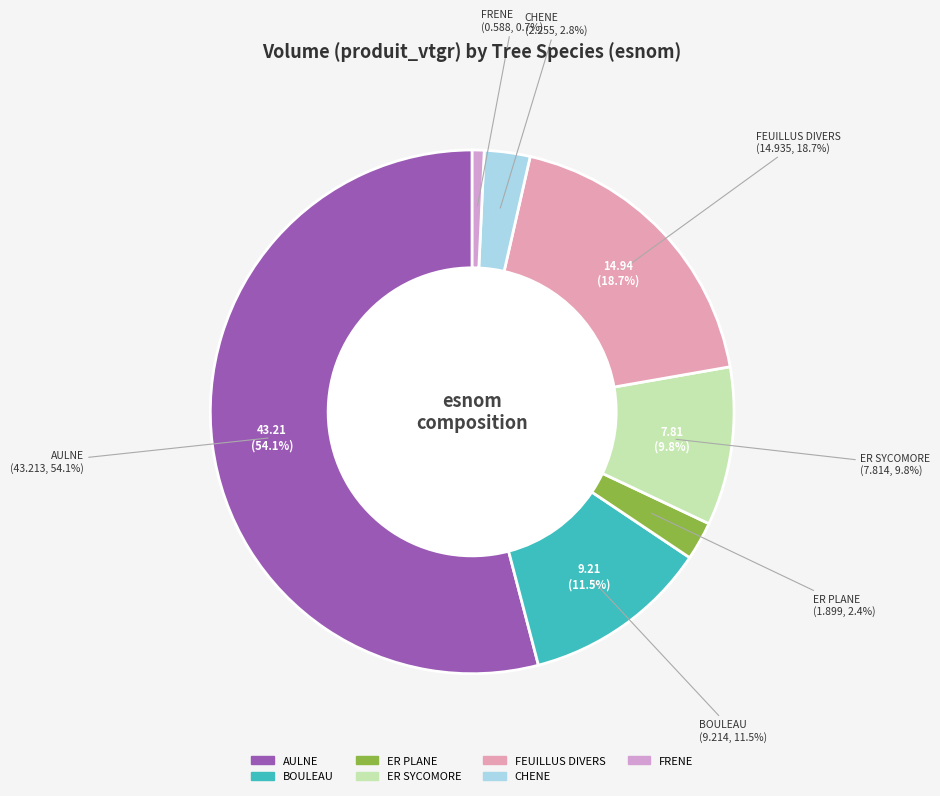

Does AULNE represent more than half of the total?

Yes